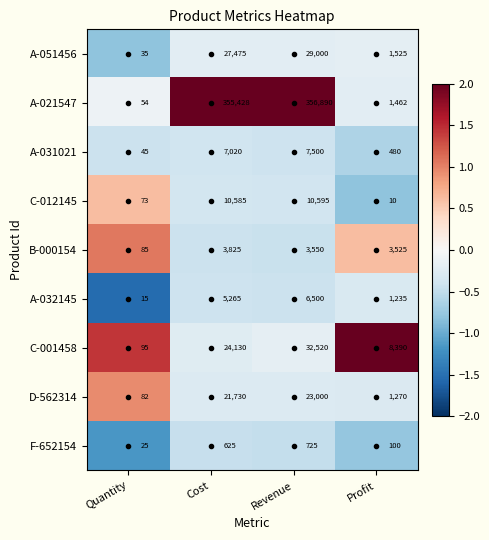

At which category is the sum across all series the highest?

Revenue